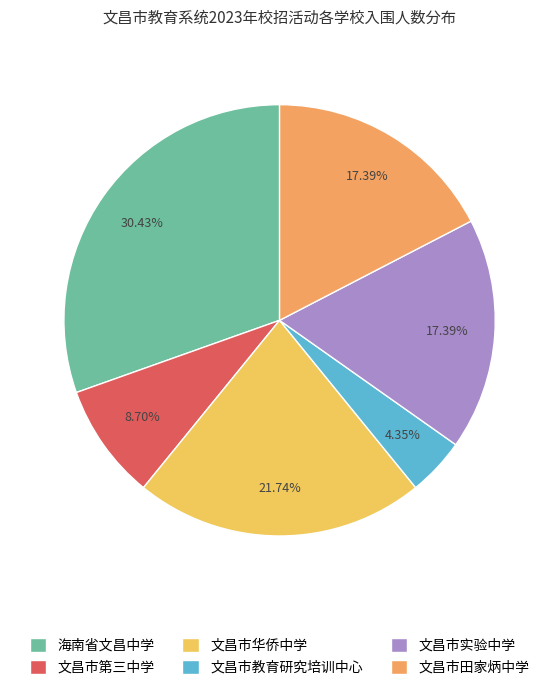

What percentage do 海南省文昌中学 and 文昌市华侨中学 together represent?

52.2%